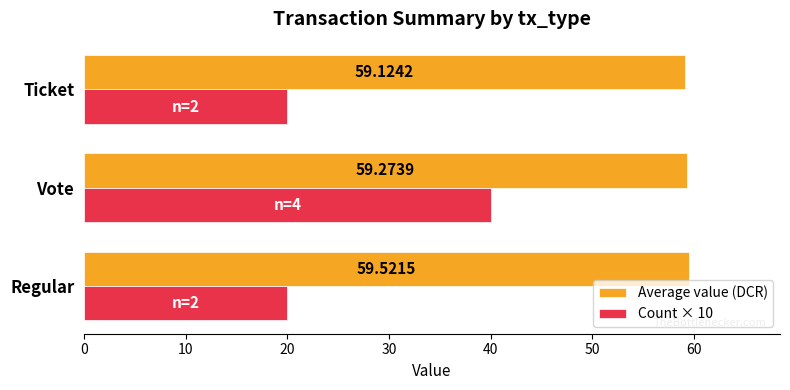

List the series in order of their peak value, highest first.

Average value (DCR), Count × 10